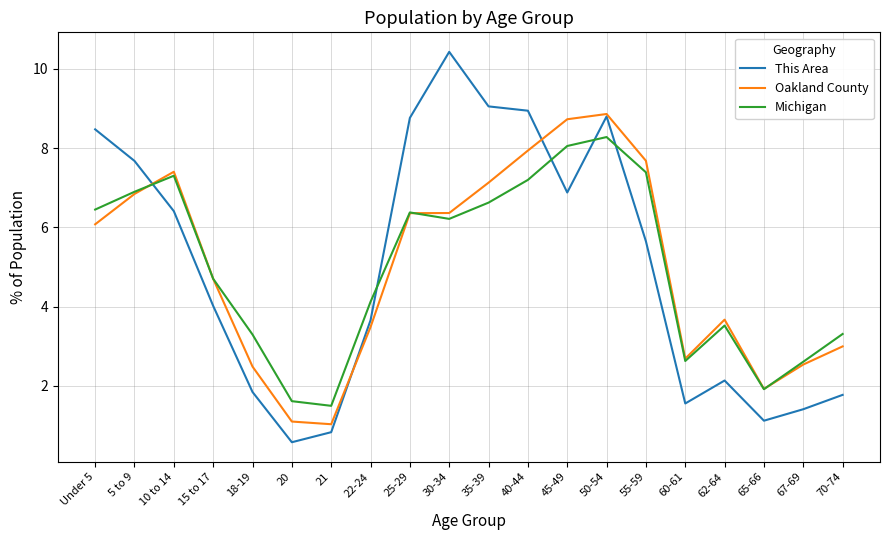

What is the difference between the highest and lowest values at 15 to 17?

0.7